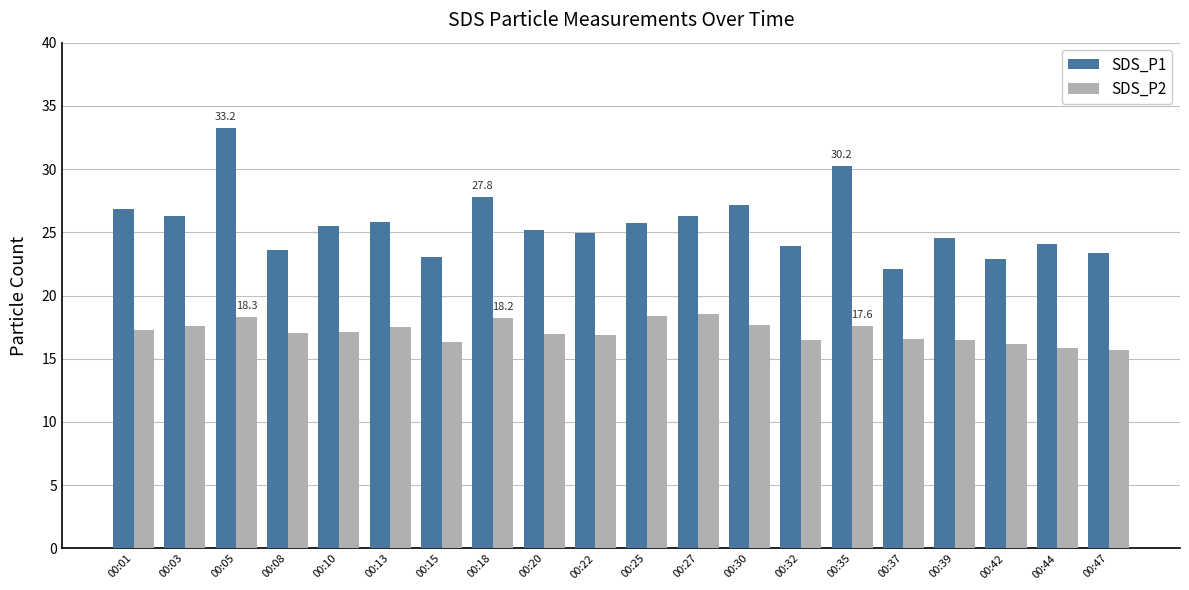

How many distinct data groups are displayed?

2